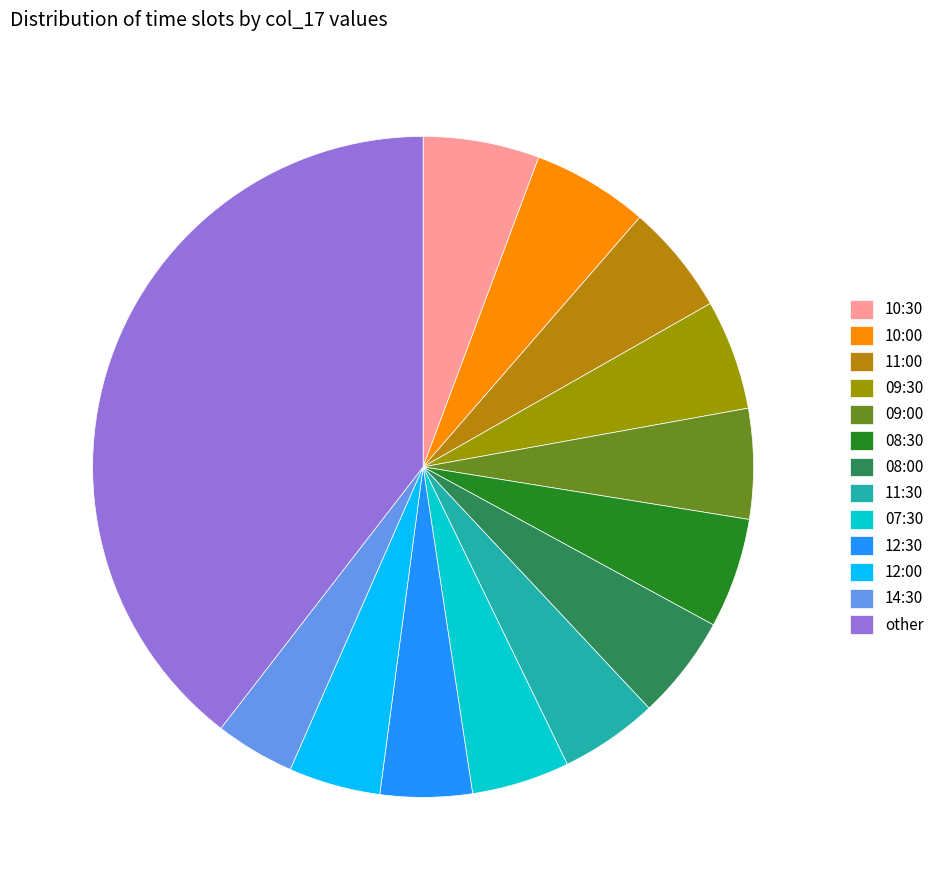

Which slice is the largest?

other